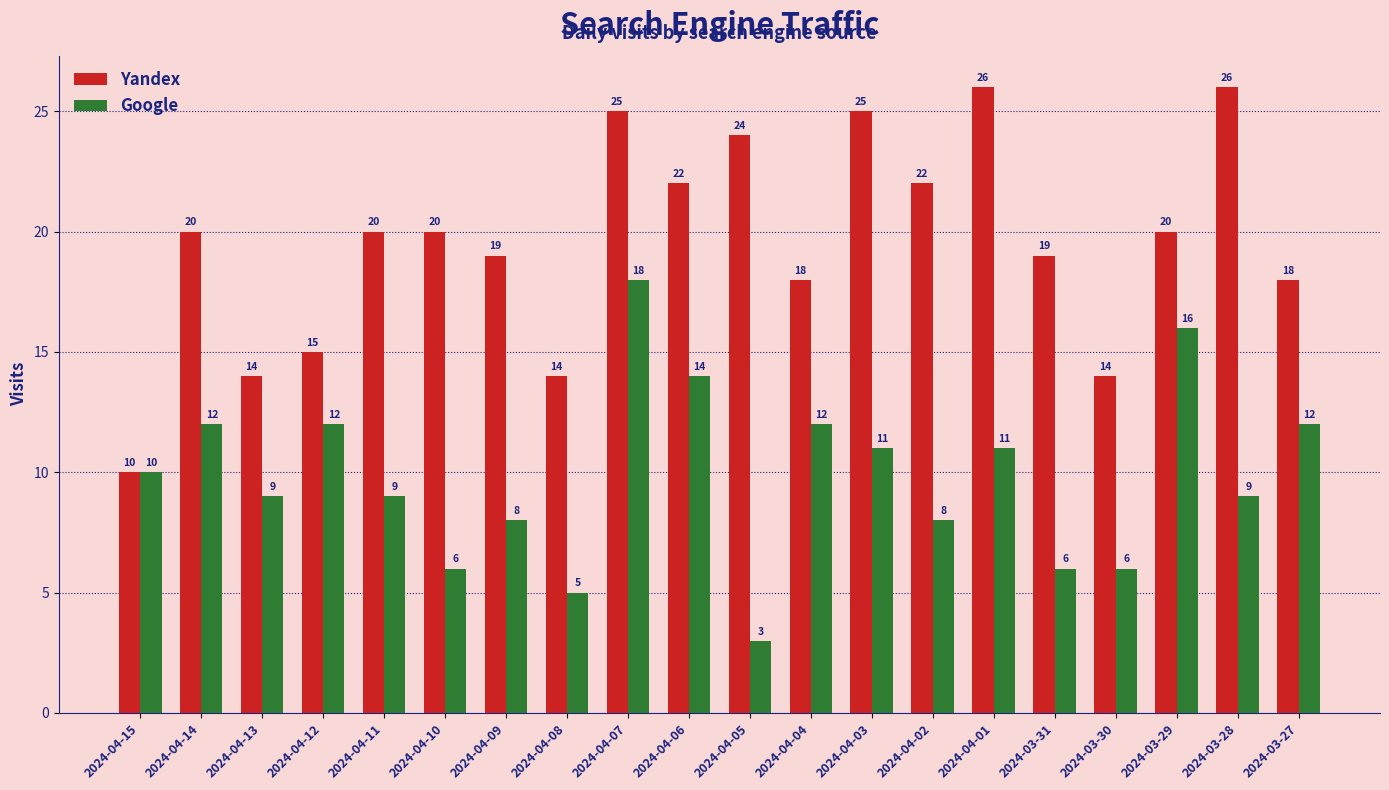

What are all the series names shown in the legend?

Yandex, Google